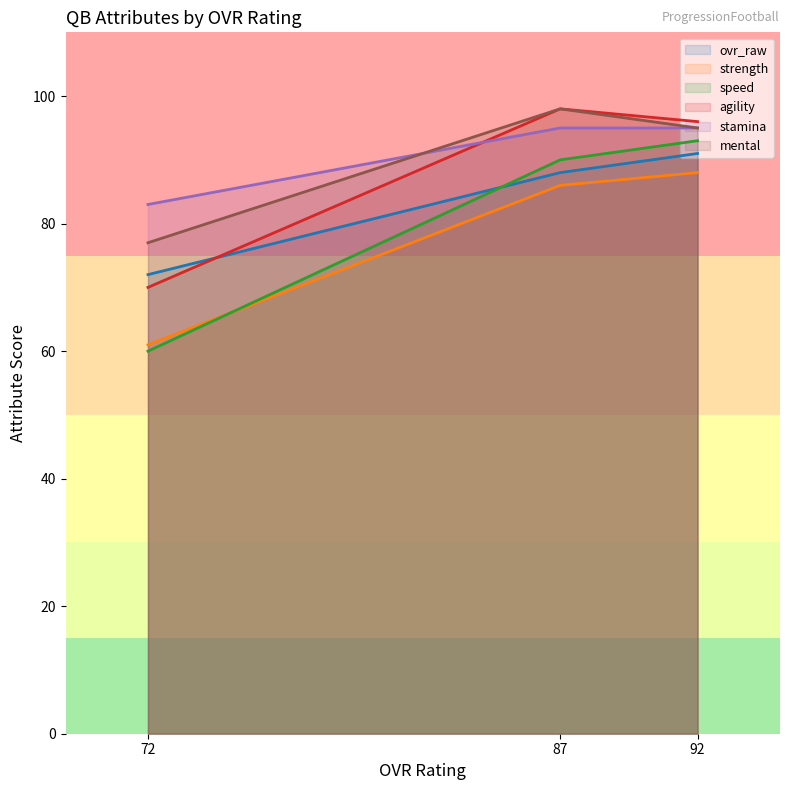

Is the value of mental at 92 greater than the value of strength at 72?

Yes